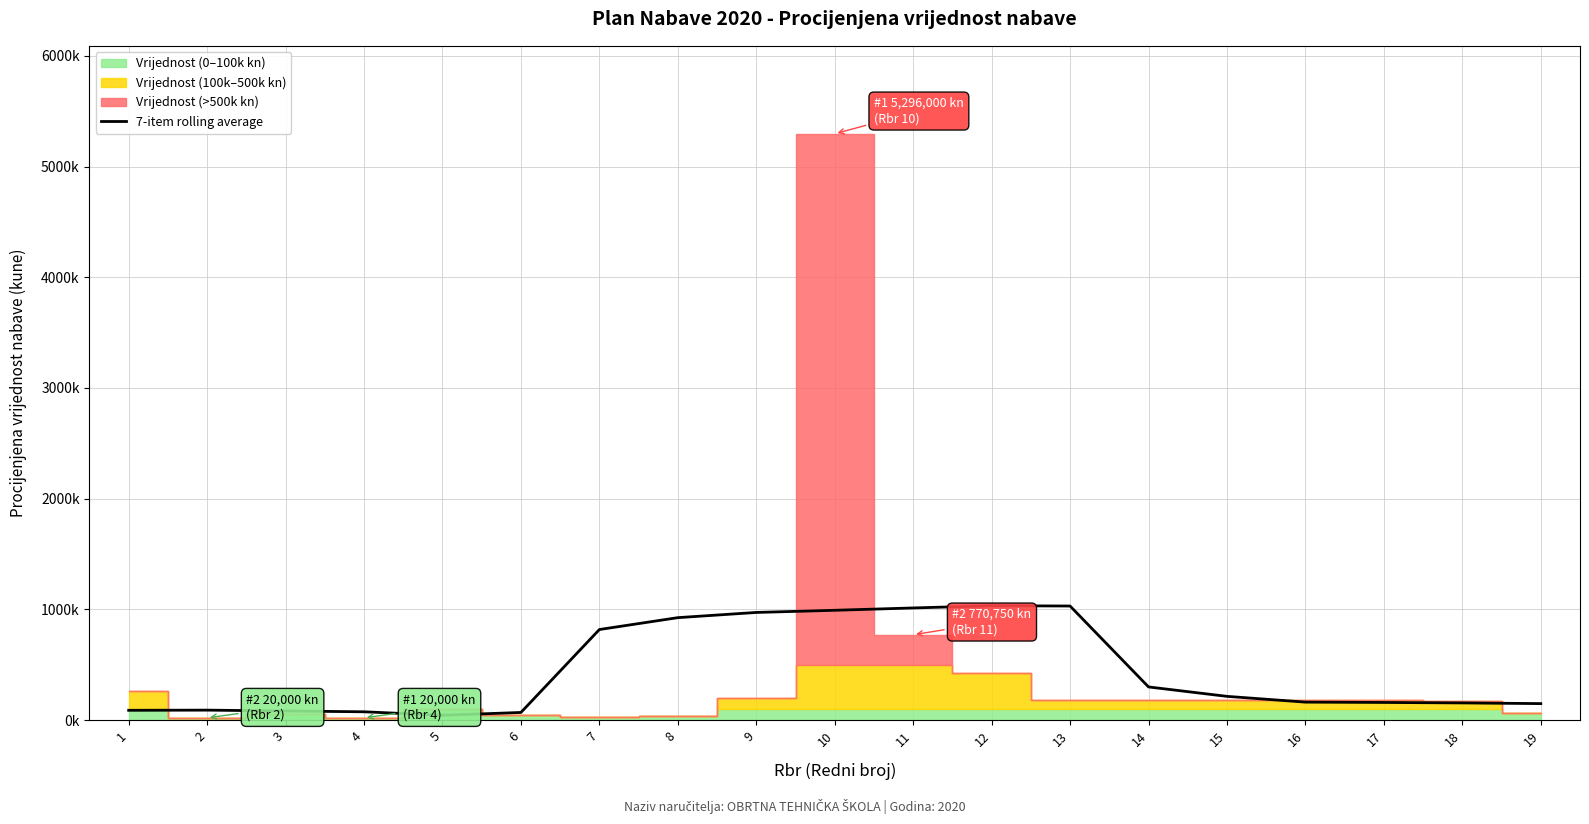

What is the sum of all values?

8369222.4